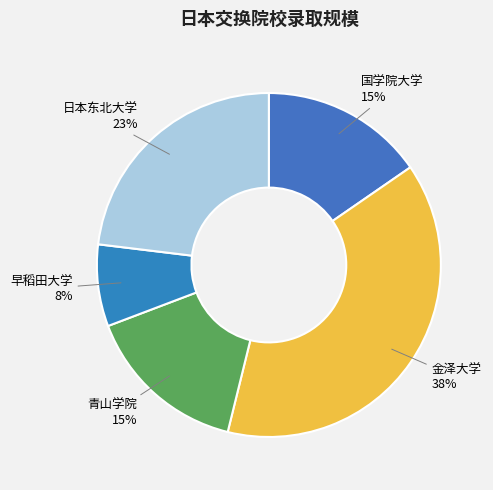

Does 国学院大学 represent more than half of the total?

No